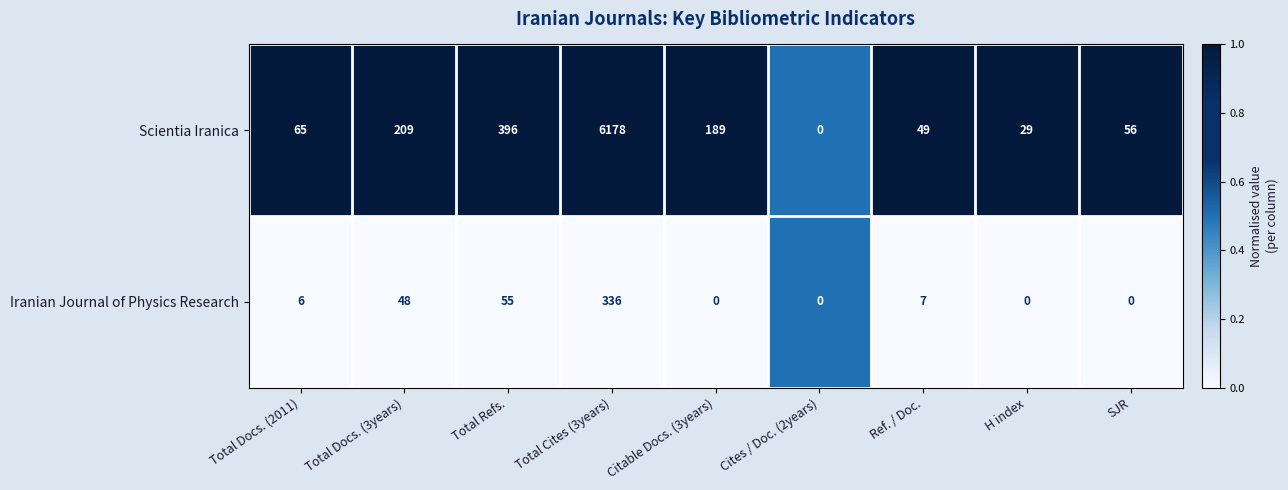

Which series has the largest total across all categories?

Scientia Iranica